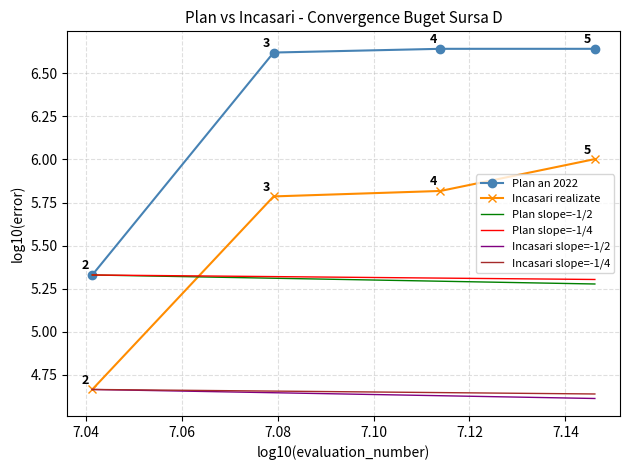

Count the Plan an 2022 values in the range 6 to 7.

3